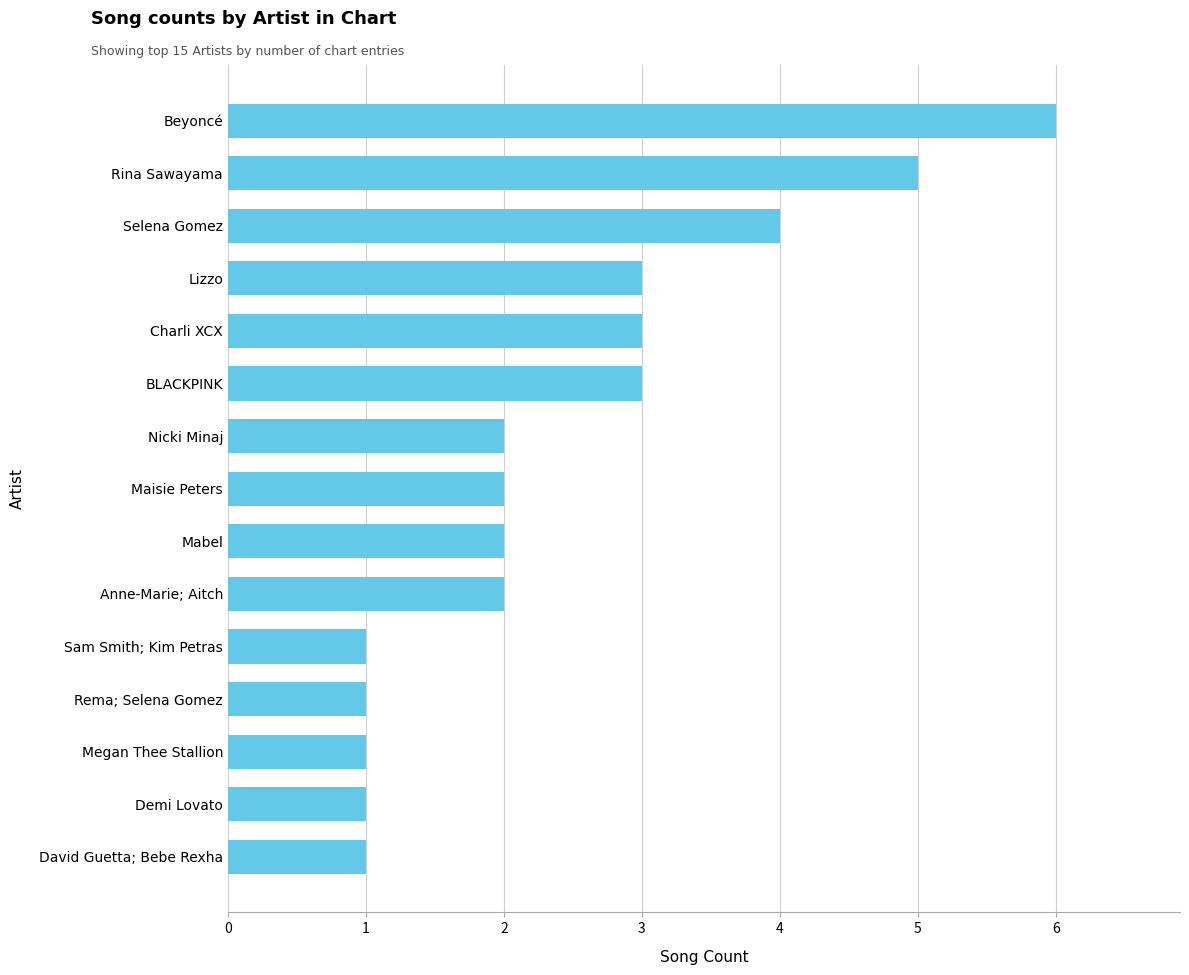

Approximately how many times larger is the value at Mabel compared to Rina Sawayama?

0.4